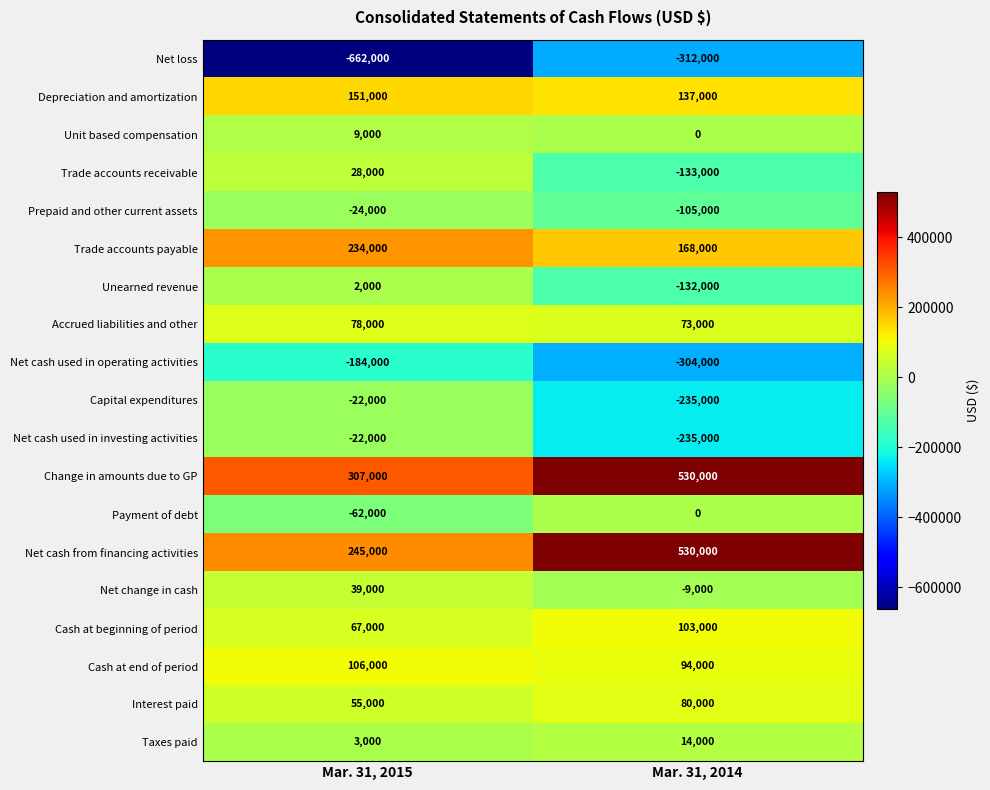

List the labels in order of Trade accounts payable value, largest first.

Mar. 31, 2015, Mar. 31, 2014